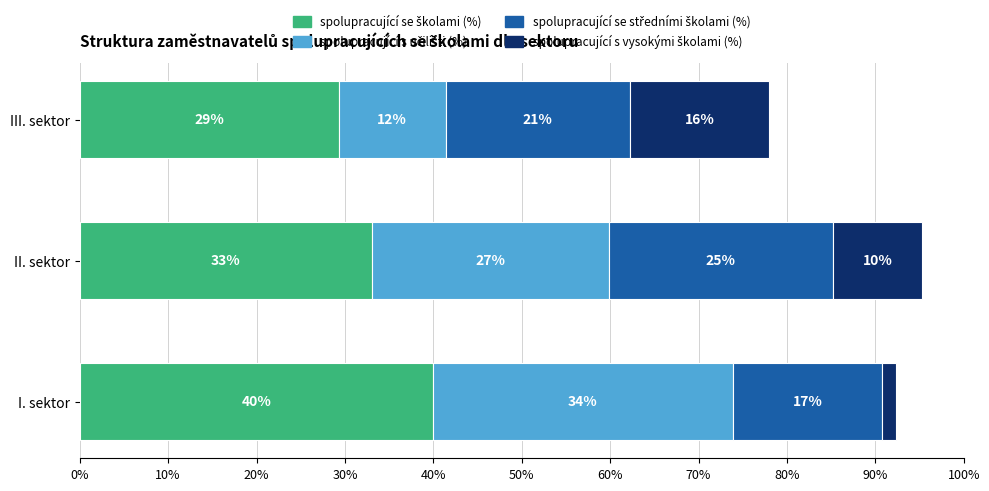

Are the bars horizontal?

Yes